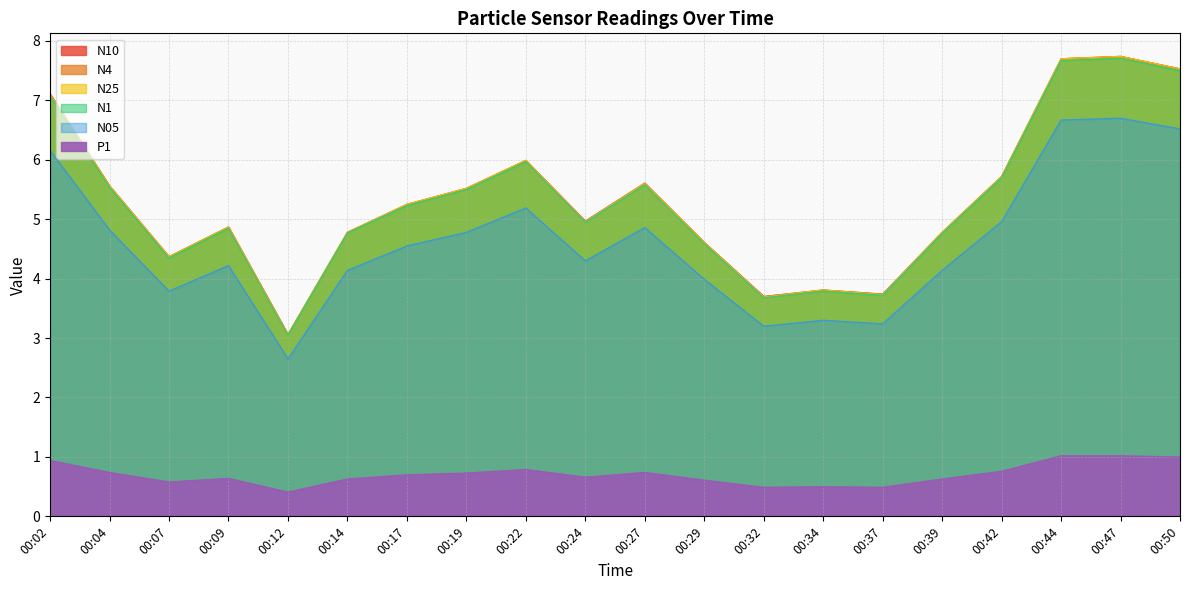

At which category is the sum across all series the highest?

00:47